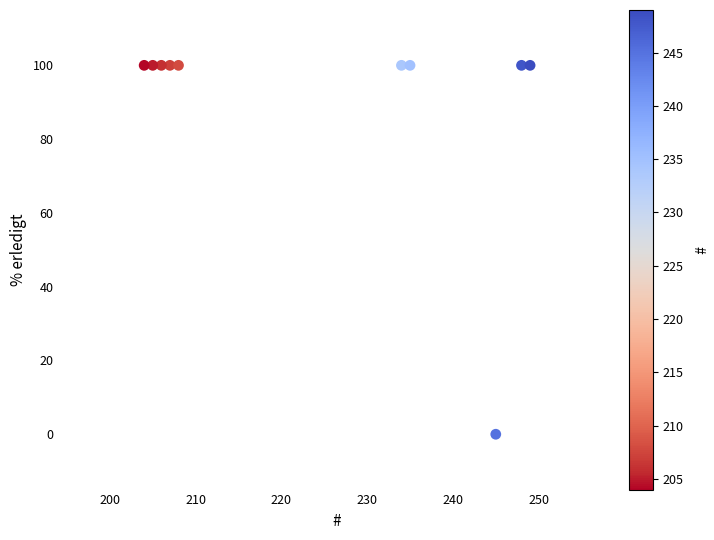

What is the average Y value?

90